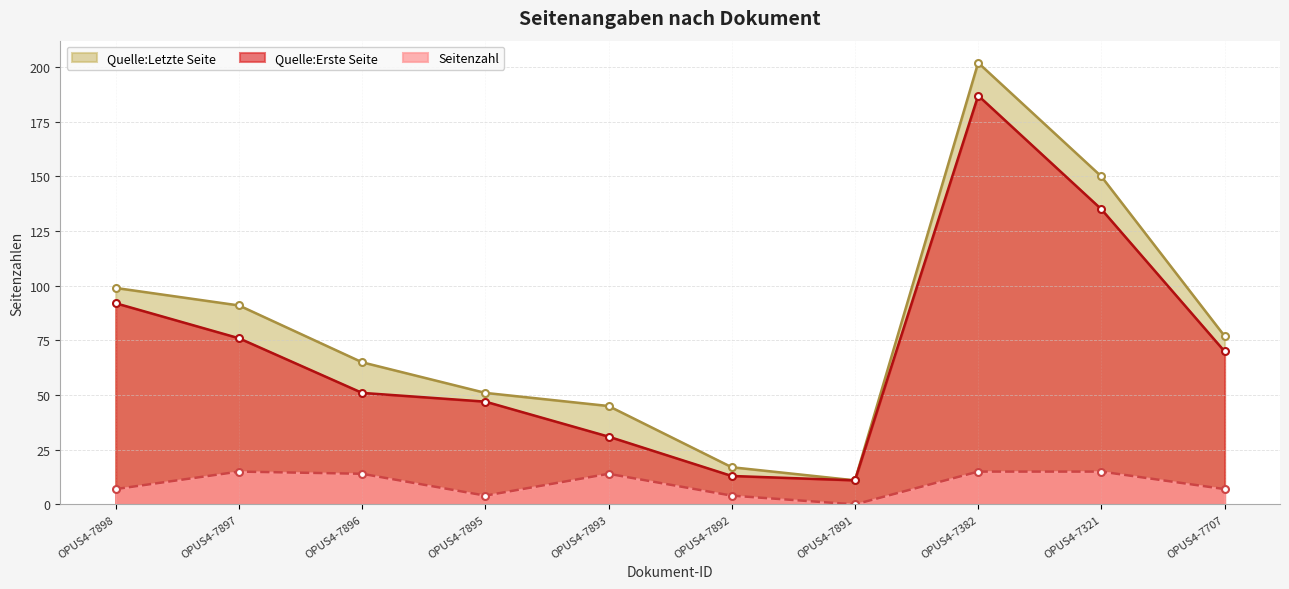

What is the sum of the Quelle:Letzte Seite values at OPUS4-7382 and OPUS4-7893?

247